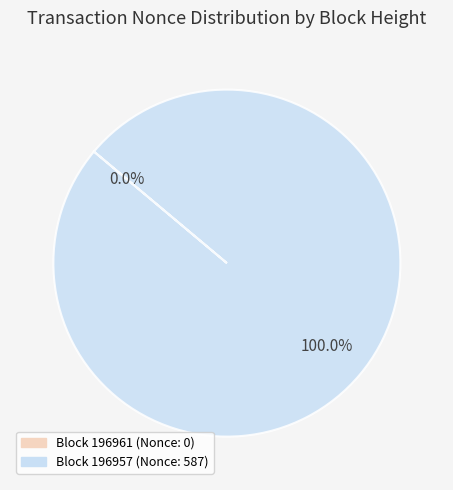

Is there a majority slice in this chart?

Yes